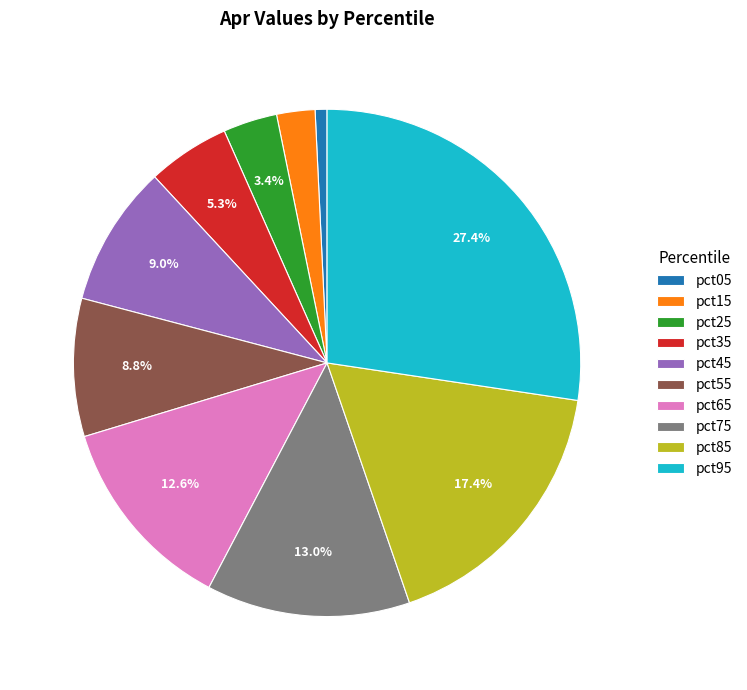

To the nearest percent, what is the average slice percentage?

10%